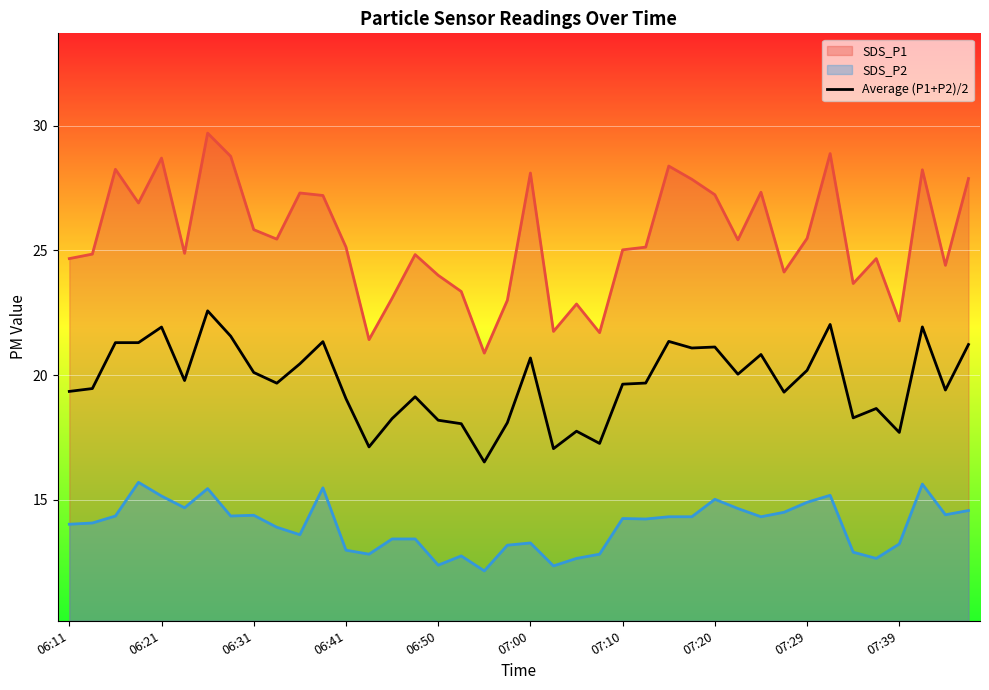

Which series has the largest total across all categories?

SDS_P1